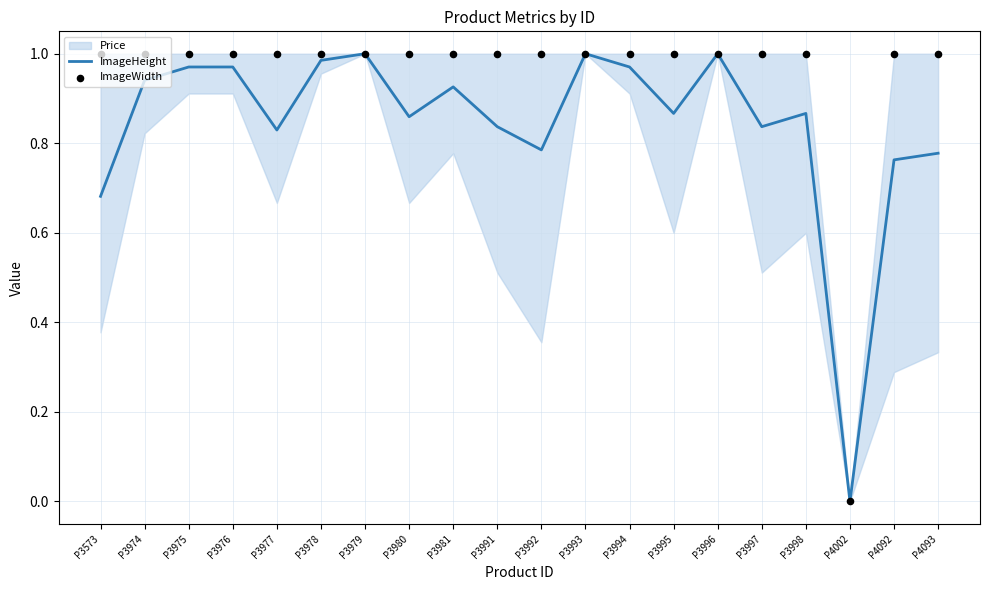

Which series has the widest spread of Y values?

ImageHeight